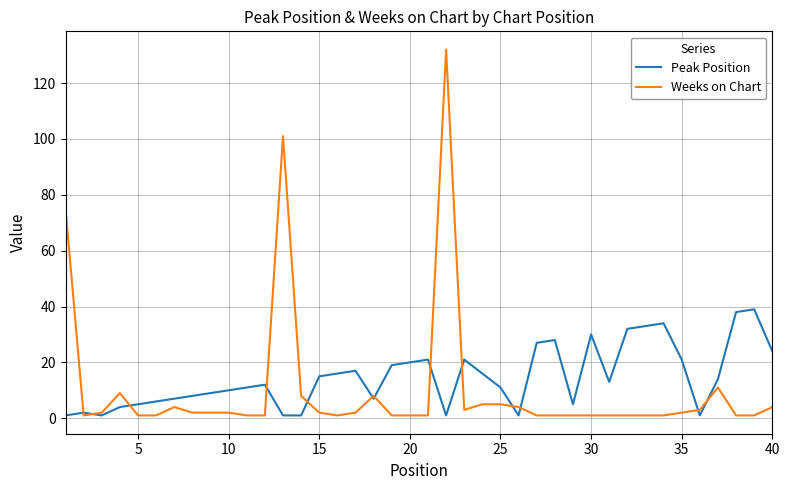

Which series has the largest range (max minus min)?

Weeks on Chart